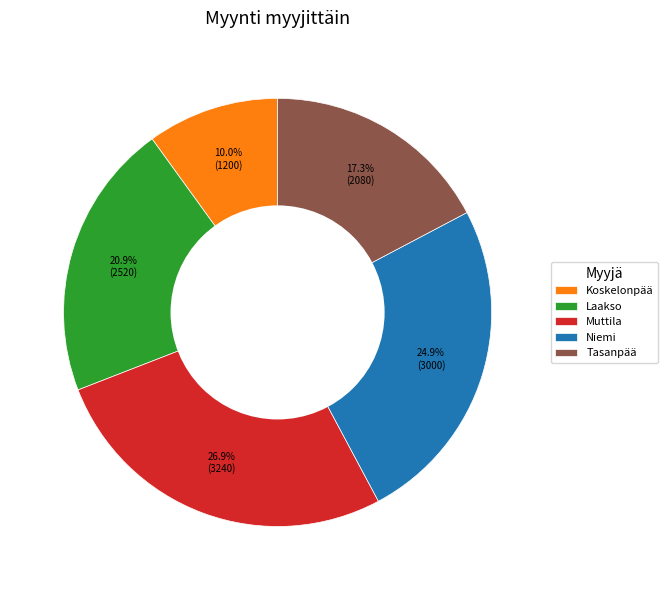

How many slices are in this pie chart?

5